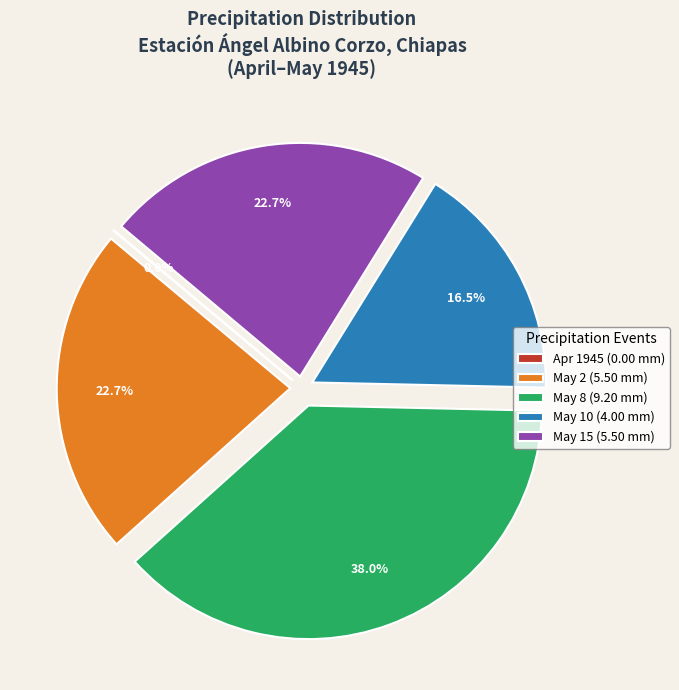

Approximately how many times larger is the value at May 8 (9.20 mm) compared to May 2 (5.50 mm)?

1.7